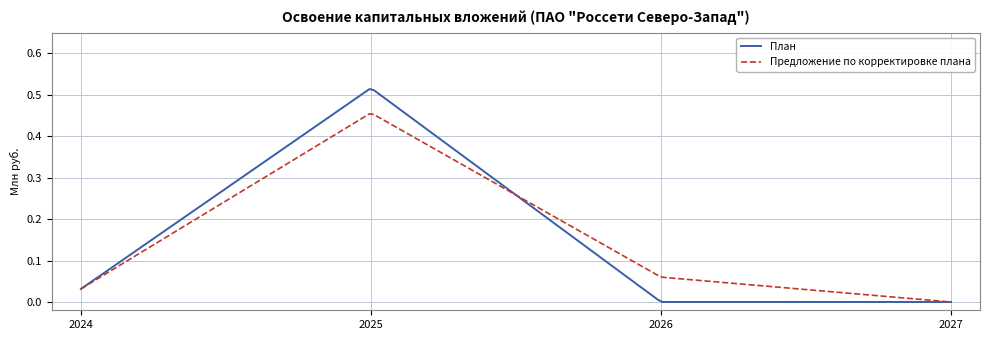

Which series has the widest spread of values?

План